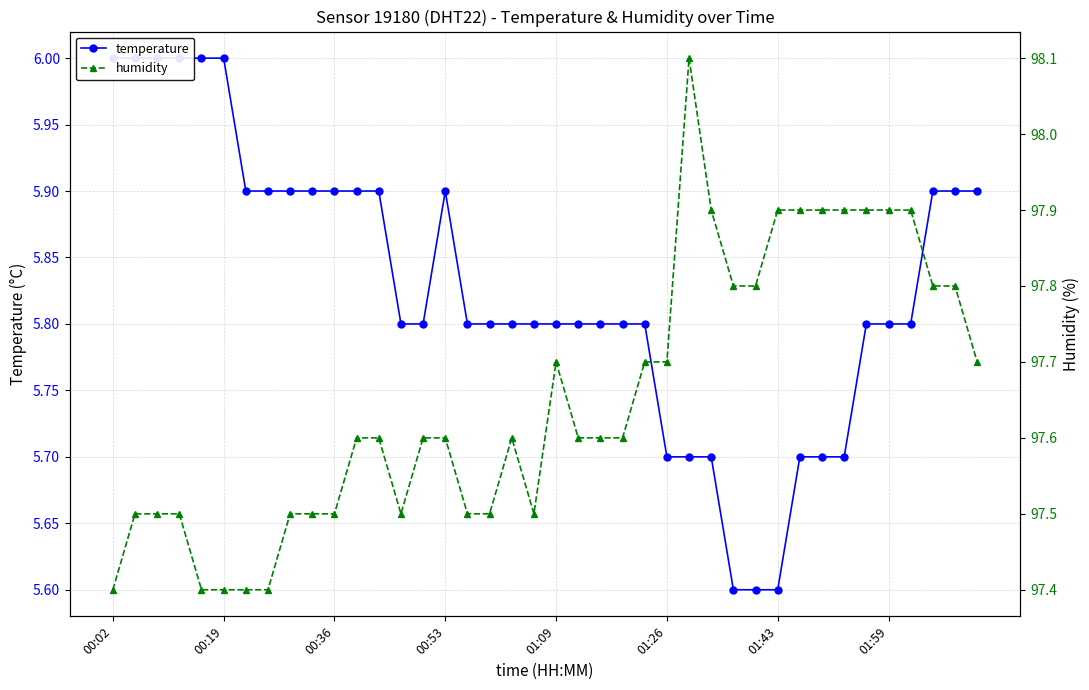

At which category is the sum across all series the highest?

26